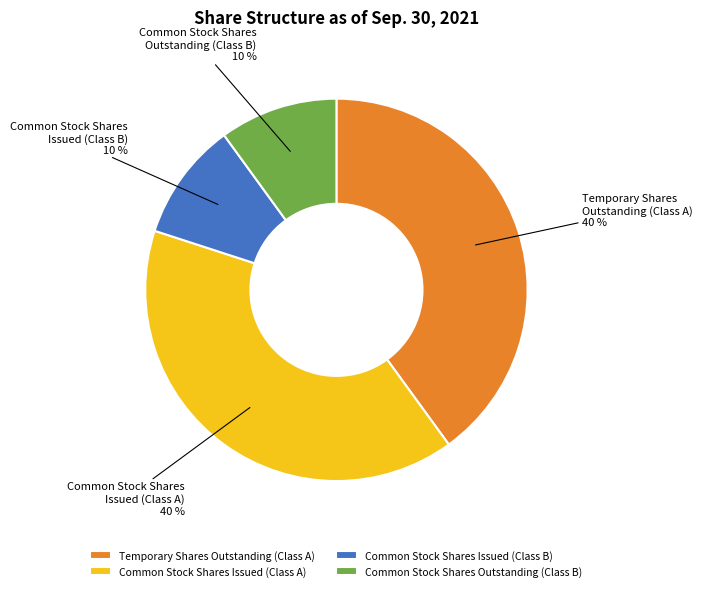

Count the number of slices in the pie.

4